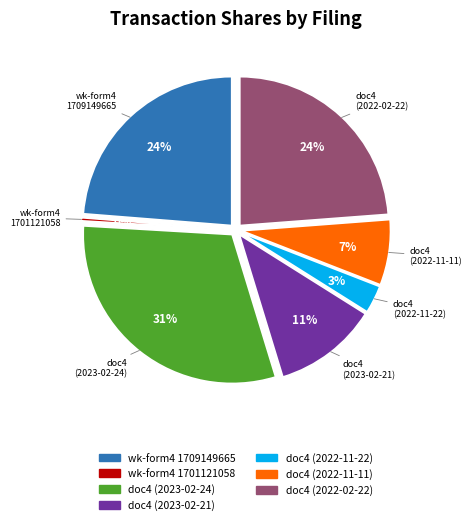

Is there any slice that represents more than half of the pie?

No